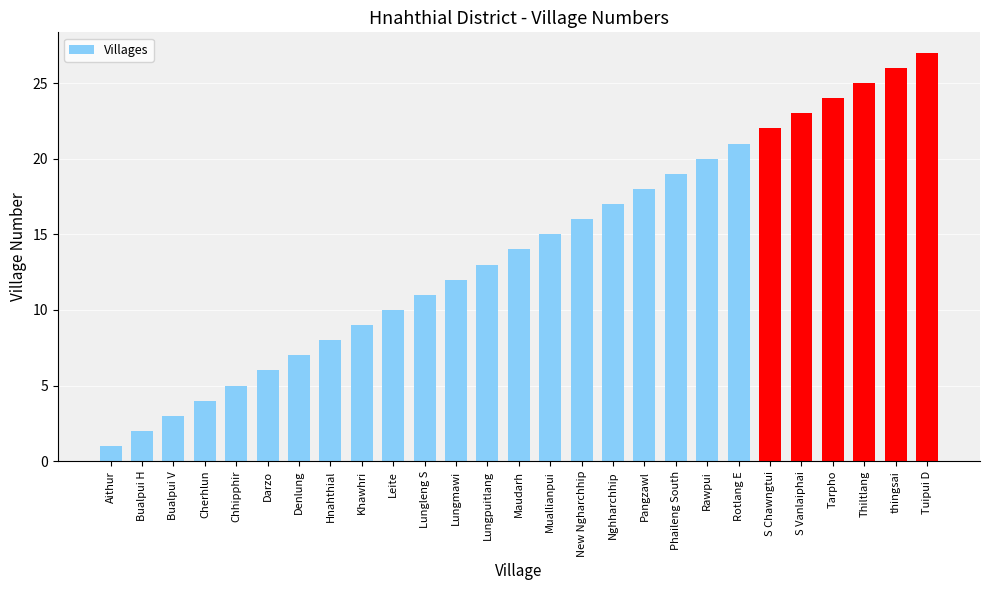

What value does the data have at Nghharchhip, to the nearest 10?

20